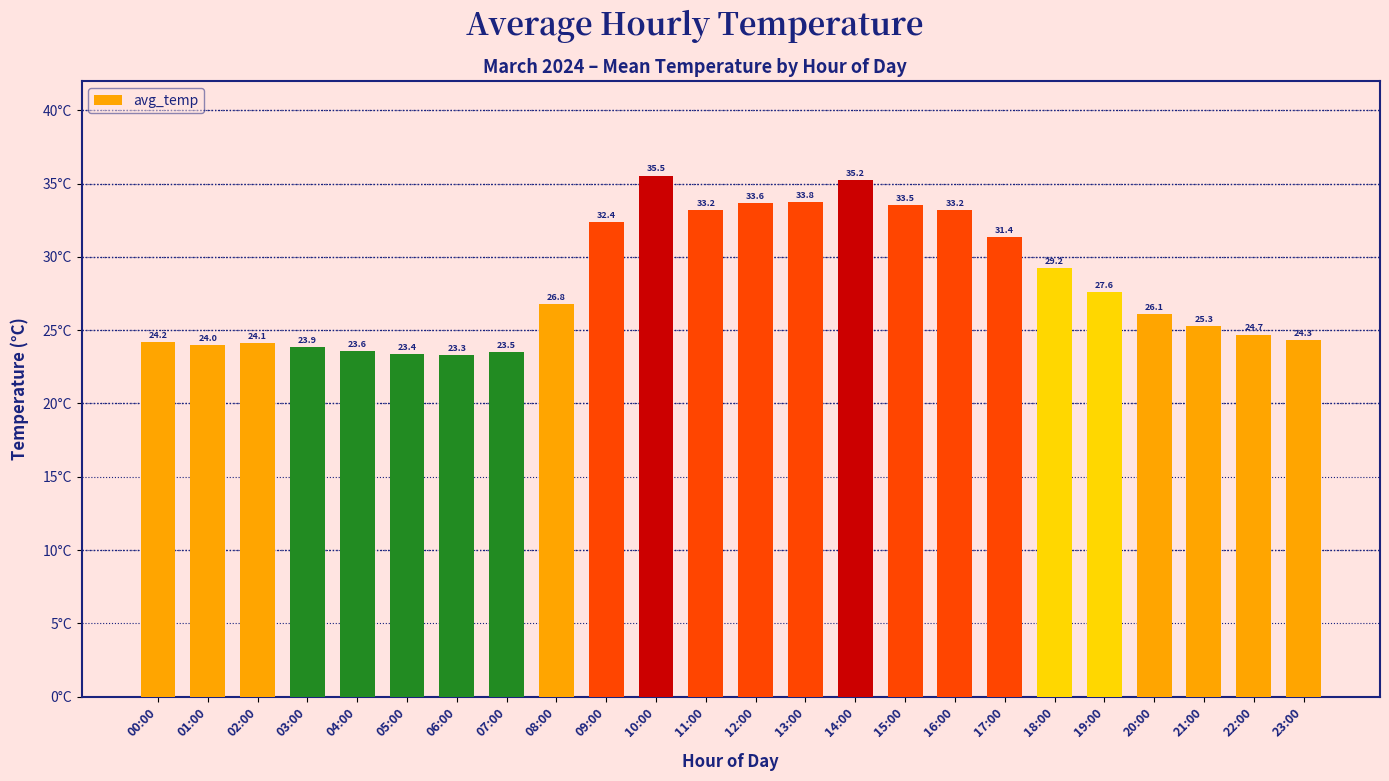

Where is the data nearest to the value 29?

18:00